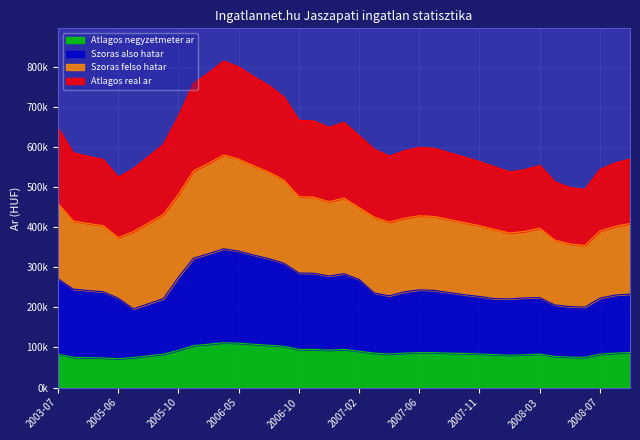

True or false: Szoras also hatar and Atlagos negyzetmeter ar cross at least once.

False